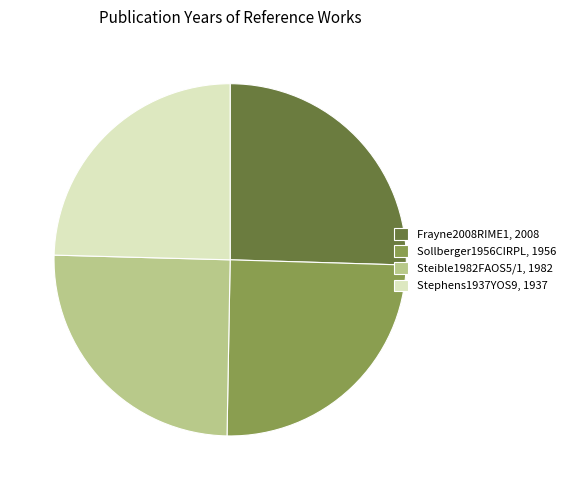

How many slices are in this pie chart?

4